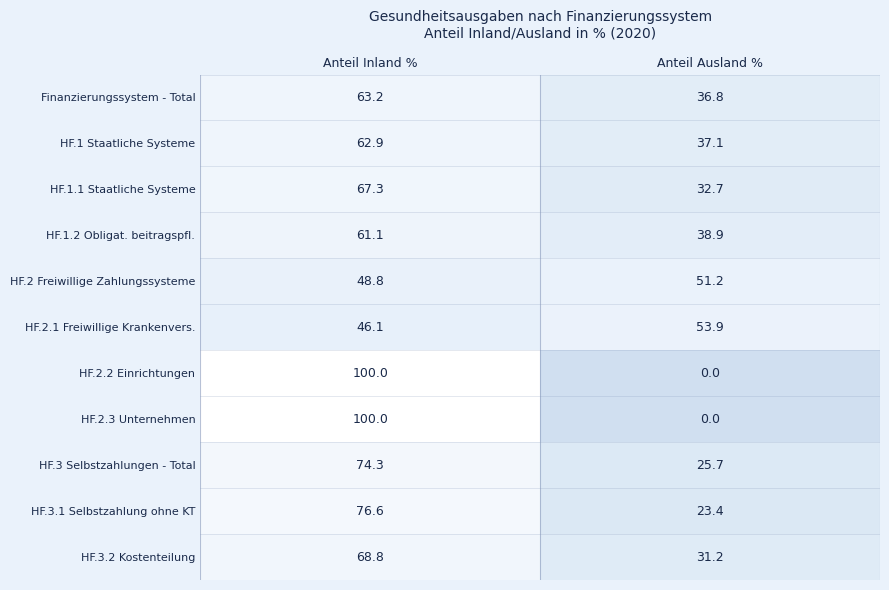

At how many categories does at least one series exceed 90?

1